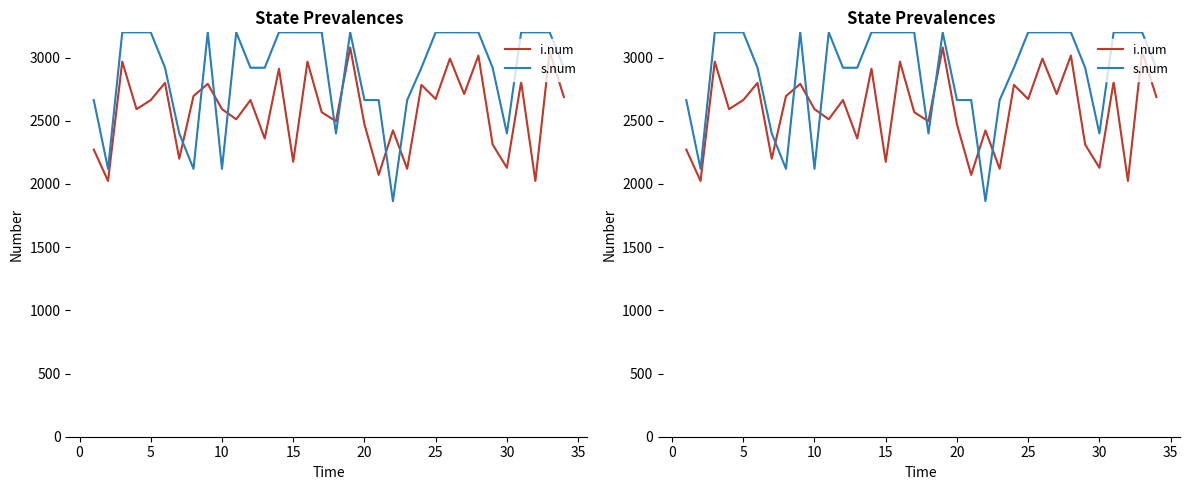

True or false: i.num has a value of 600.1 at 30.

False